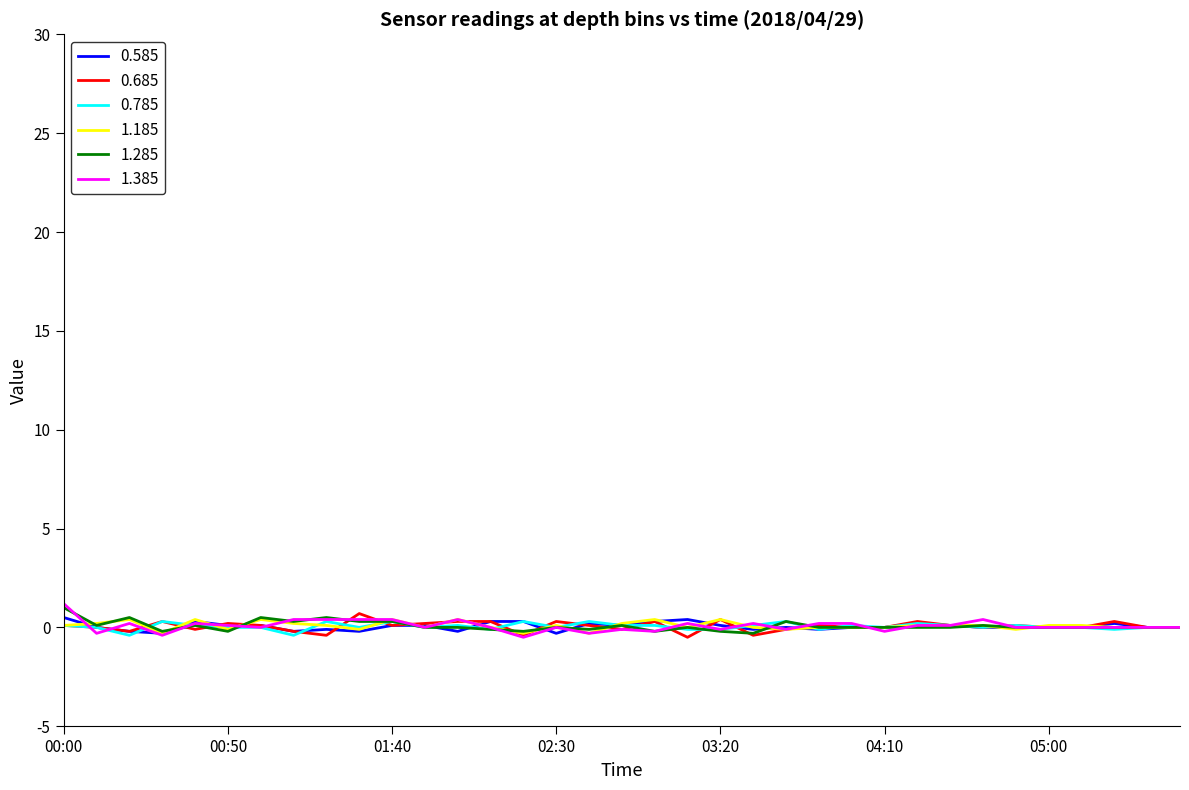

What is the maximum value for 1.285?

1.0